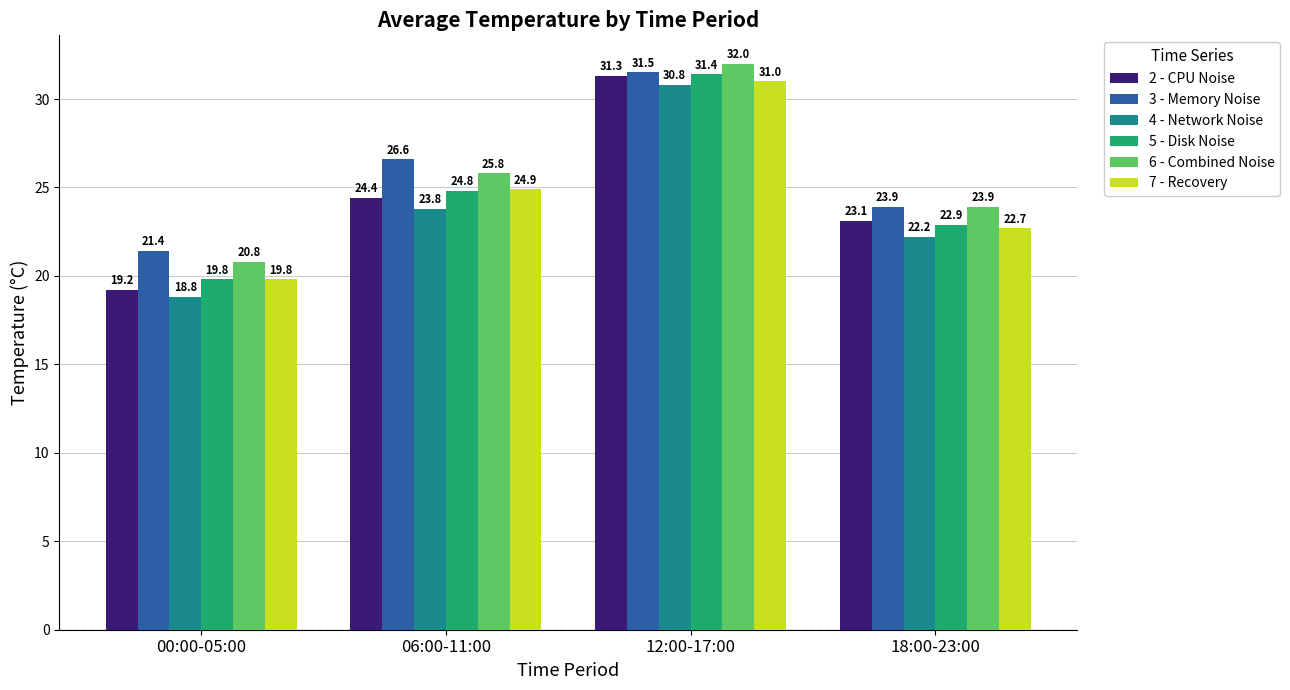

Which series has the largest range (max minus min)?

2 - CPU Noise